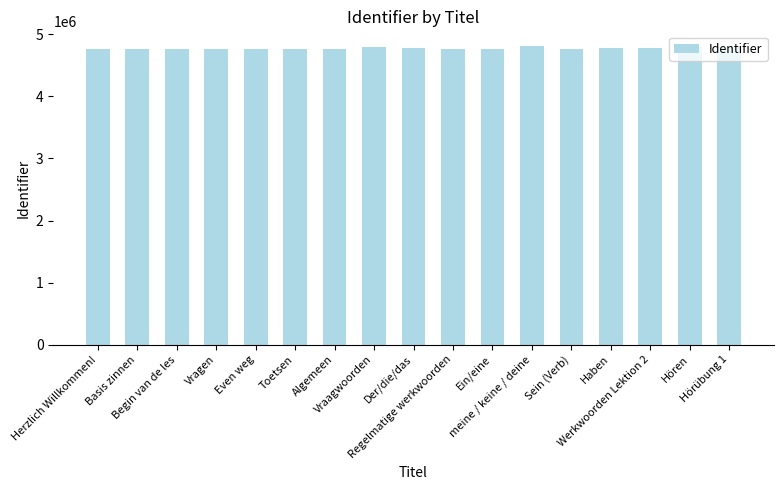

What value does the data have at Regelmatige werkwoorden?

4772354